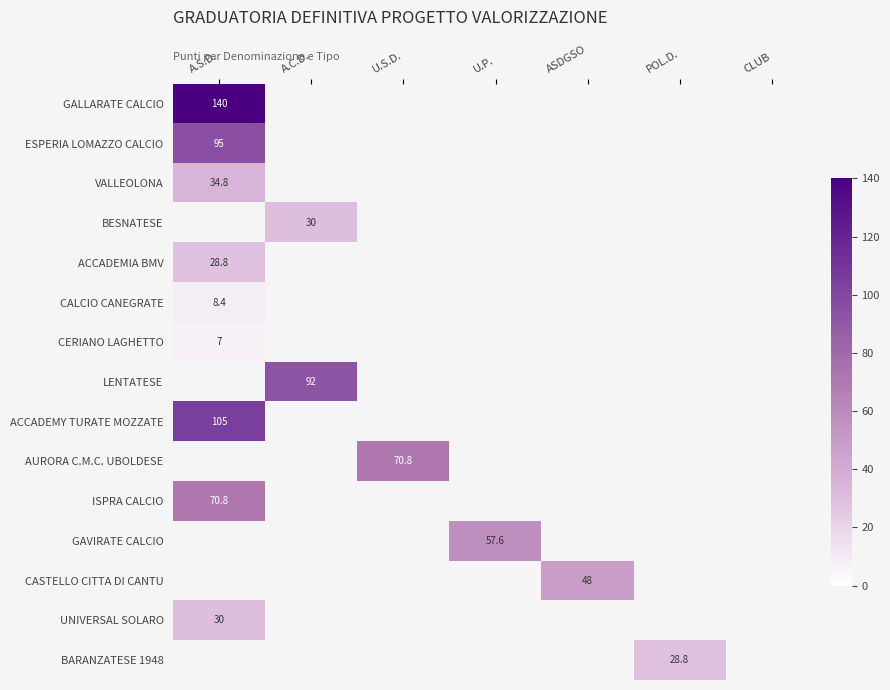

The value of VALLEOLONA at A.S.D. is 34.8. True or false?

True